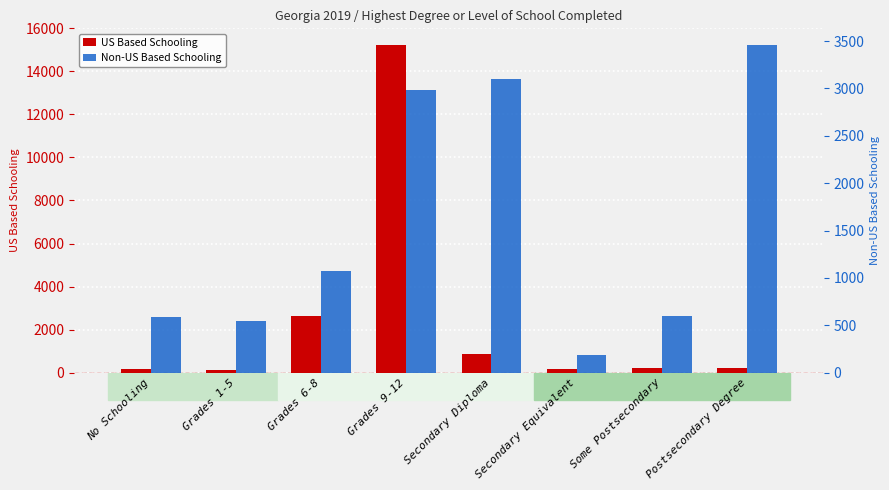

What is the label of the 1st bar from the left?

No Schooling